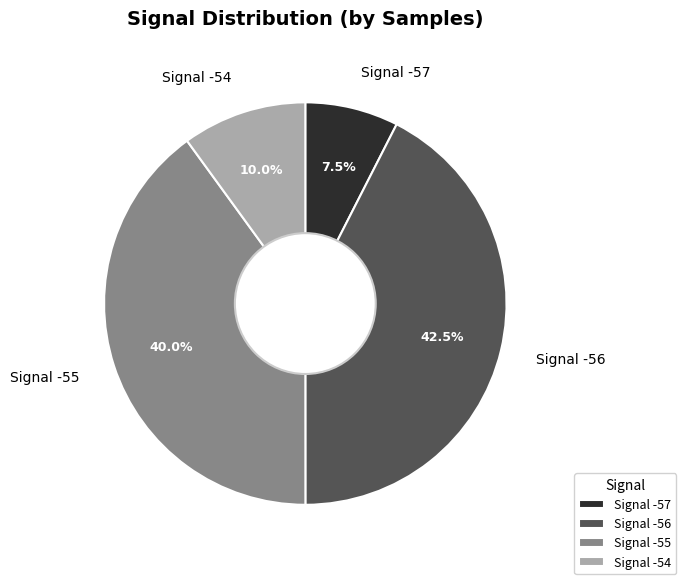

How many slices are in this pie chart?

4